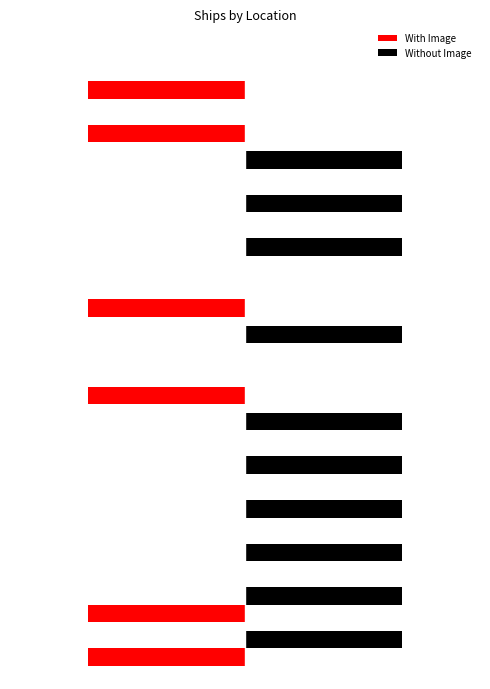

At how many categories does at least one series exceed 0?

10